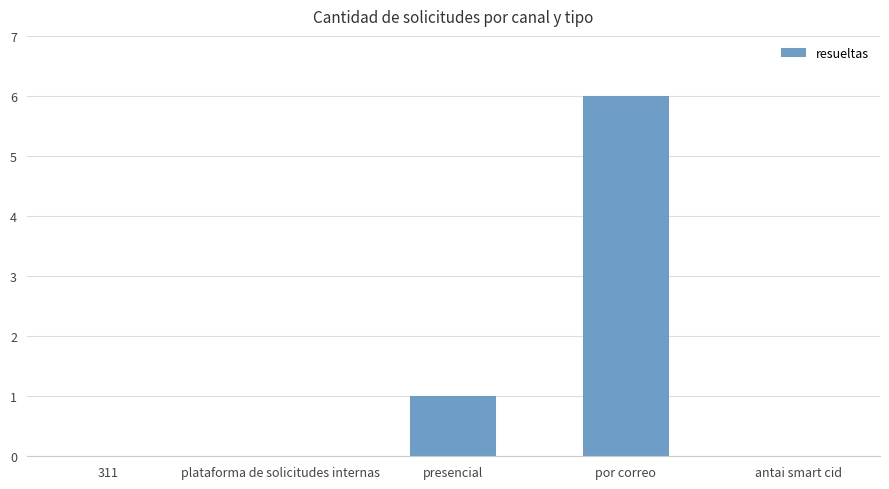

At which category does the chart reach its peak across all series?

por correo